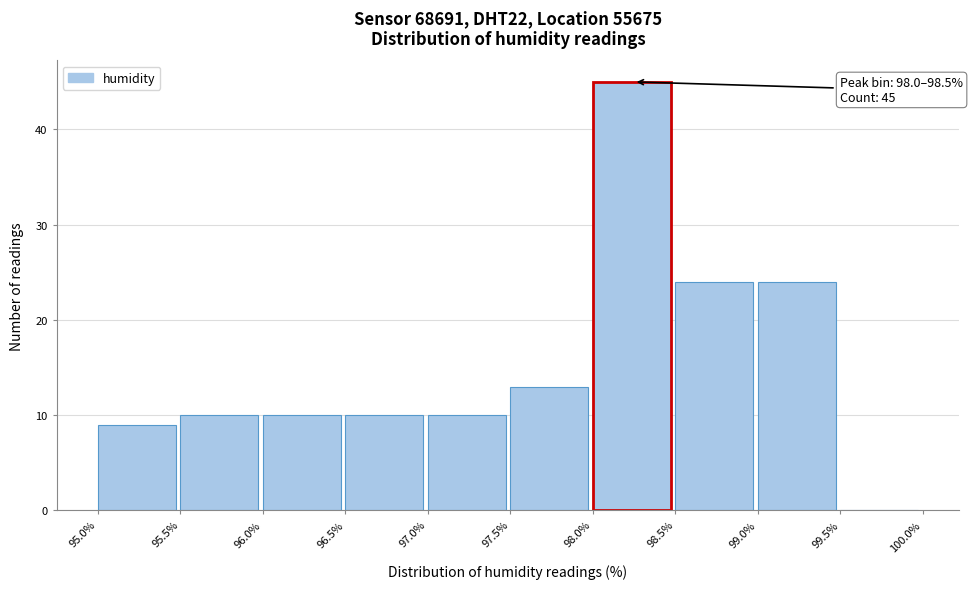

Which range on the x-axis has the tallest bar?

98.0% to 98.5%